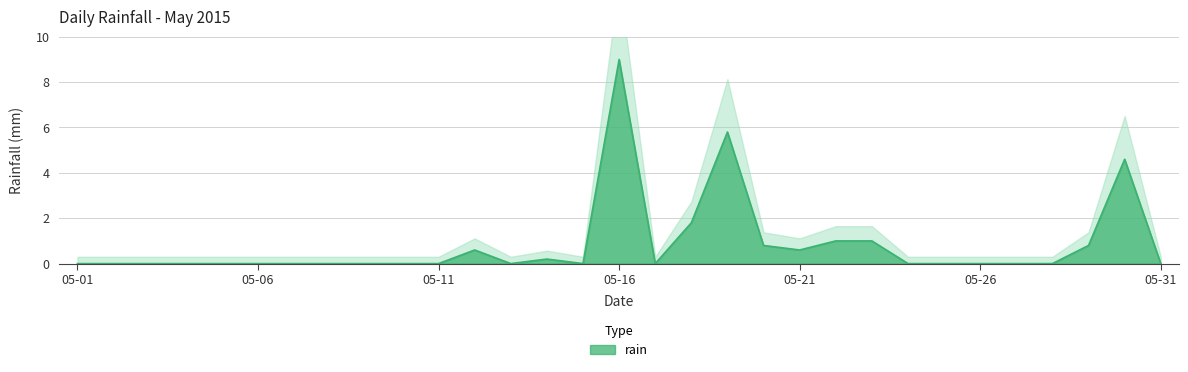

Reading left to right, transcribe all the data shown in this chart.

0.0	0.0	0.0	0.0	0.0	0.0	0.0	0.0	0.0	0.0	0.0	0.6	0.0	0.2	0.0	9.0	0.0	1.8	5.8	0.8	0.6	1.0	1.0	0.0	0.0	0.0	0.0	0.0	0.8	4.6	0.0